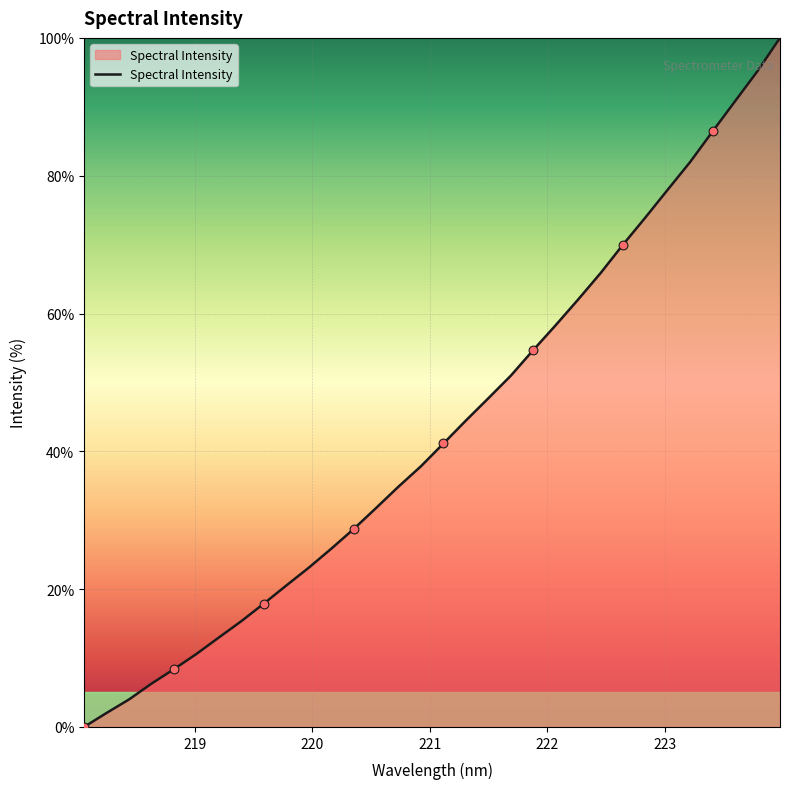

What is the maximum value shown in the chart?

100.0